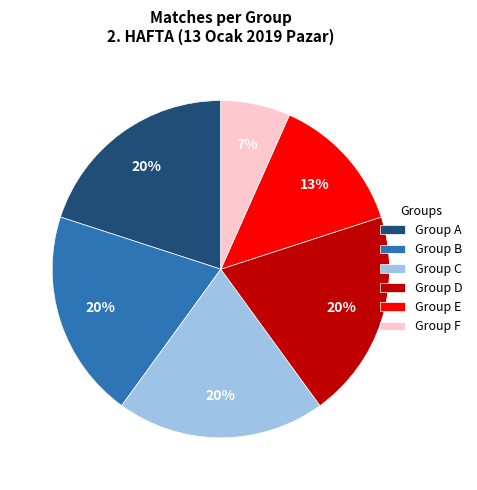

Which has a higher value, Group A or Group E?

Group A